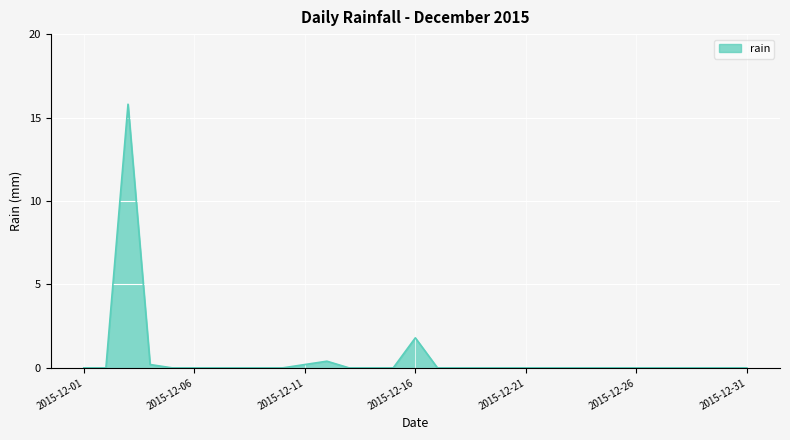

Reading left to right, extract all data points from this chart.

0.0	0.0	15.8	0.2	0.0	0.0	0.0	0.0	0.0	0.0	0.2	0.4	0.0	0.0	0.0	1.8	0.0	0.0	0.0	0.0	0.0	0.0	0.0	0.0	0.0	0.0	0.0	0.0	0.0	0.0	0.0